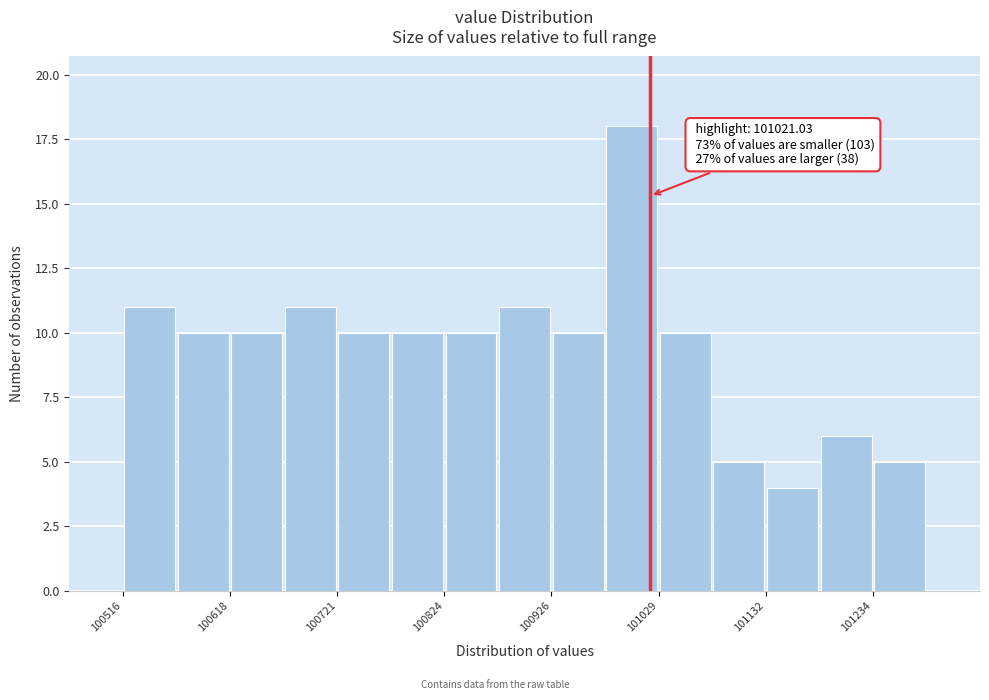

Around what value on the x-axis is the tallest bar? Give the approximate position of its centre, as read against the axis.

101000